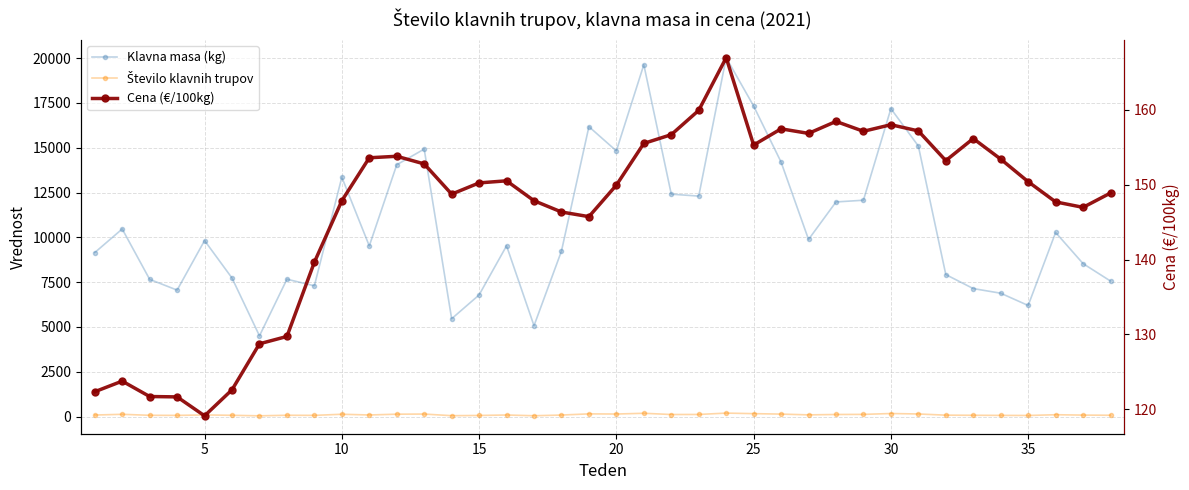

True or false: Cena (€/100kg) has more than 0 points higher than both neighbors.

True